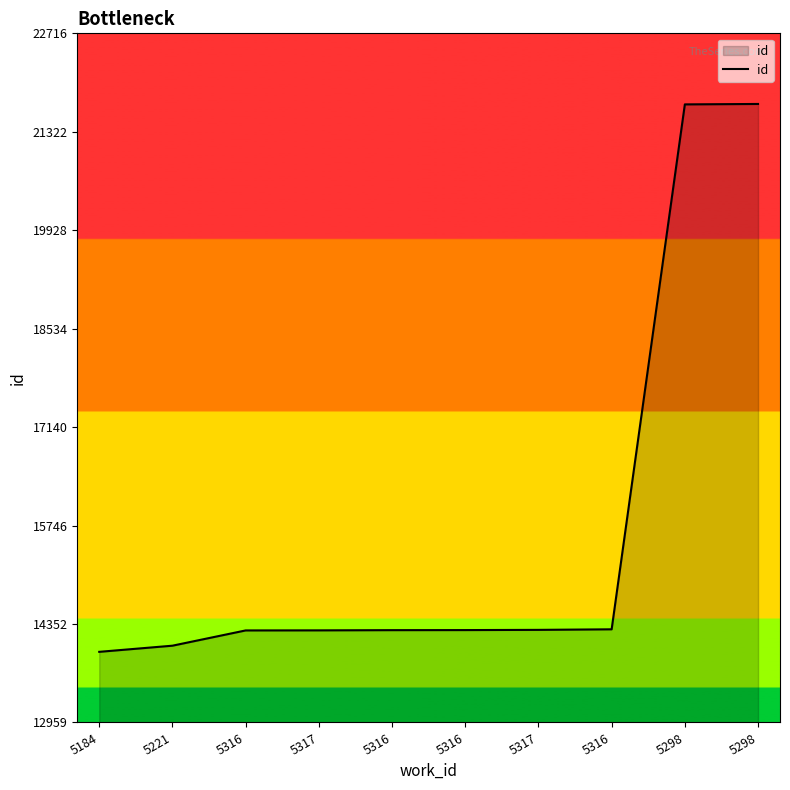

What is the label of the 4th point from the right?

5317